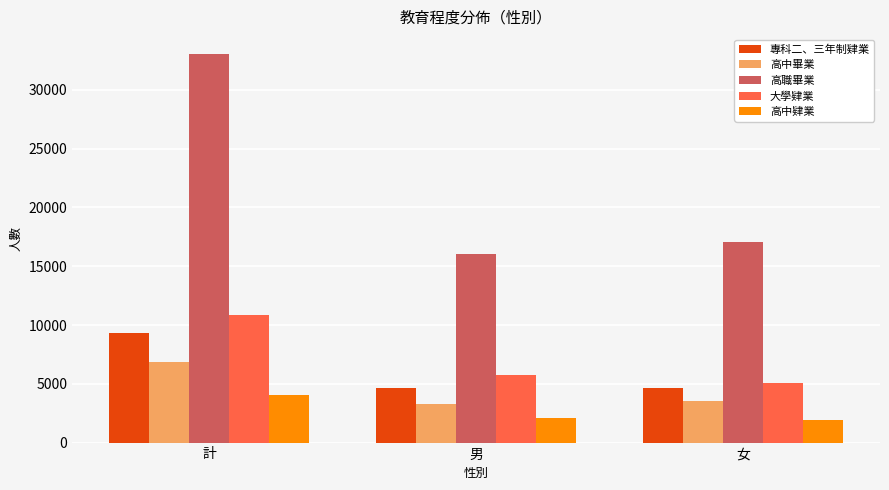

Which series has the largest total across all categories?

高職畢業